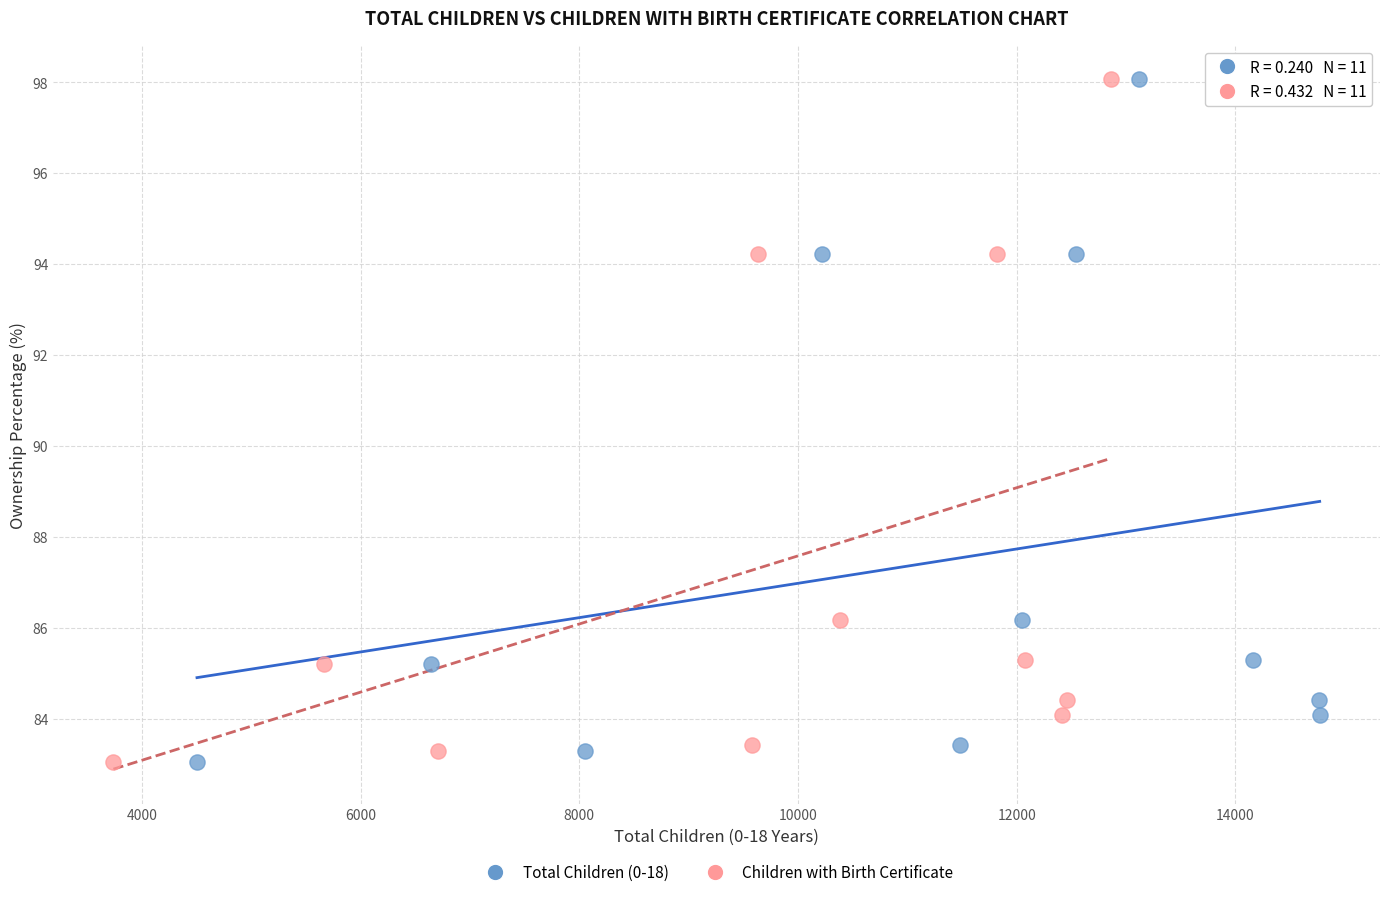

What are all the series names shown in the legend?

Total Children (0-18), Children with Birth Certificate